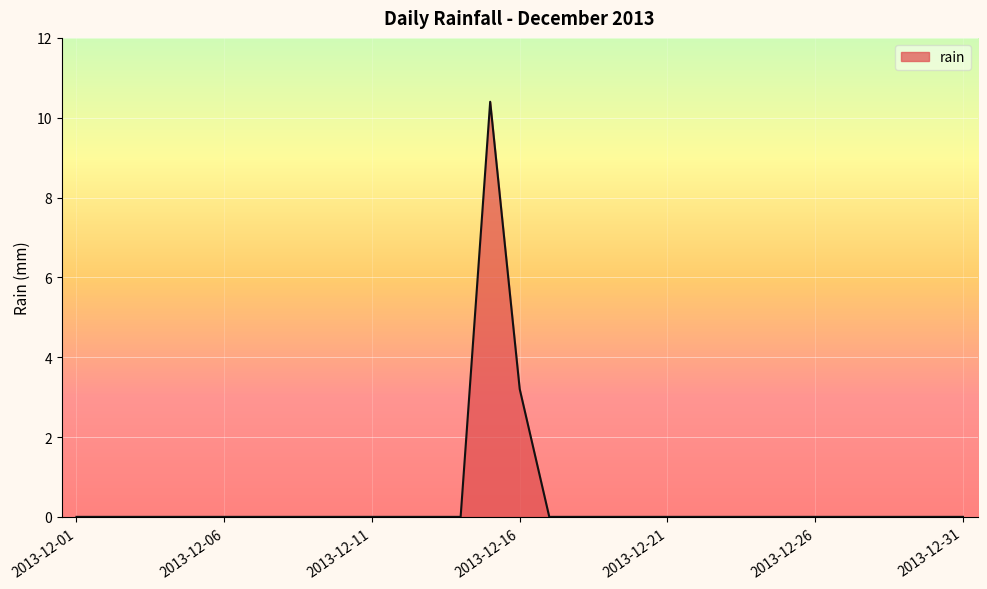

What is the maximum value shown in the chart?

10.4